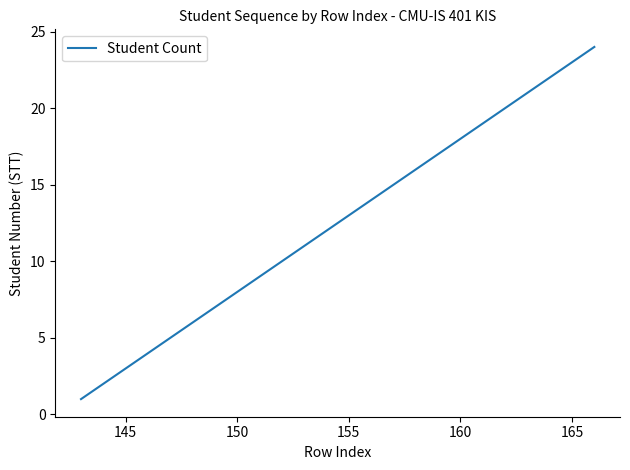

What is the greatest value displayed?

24